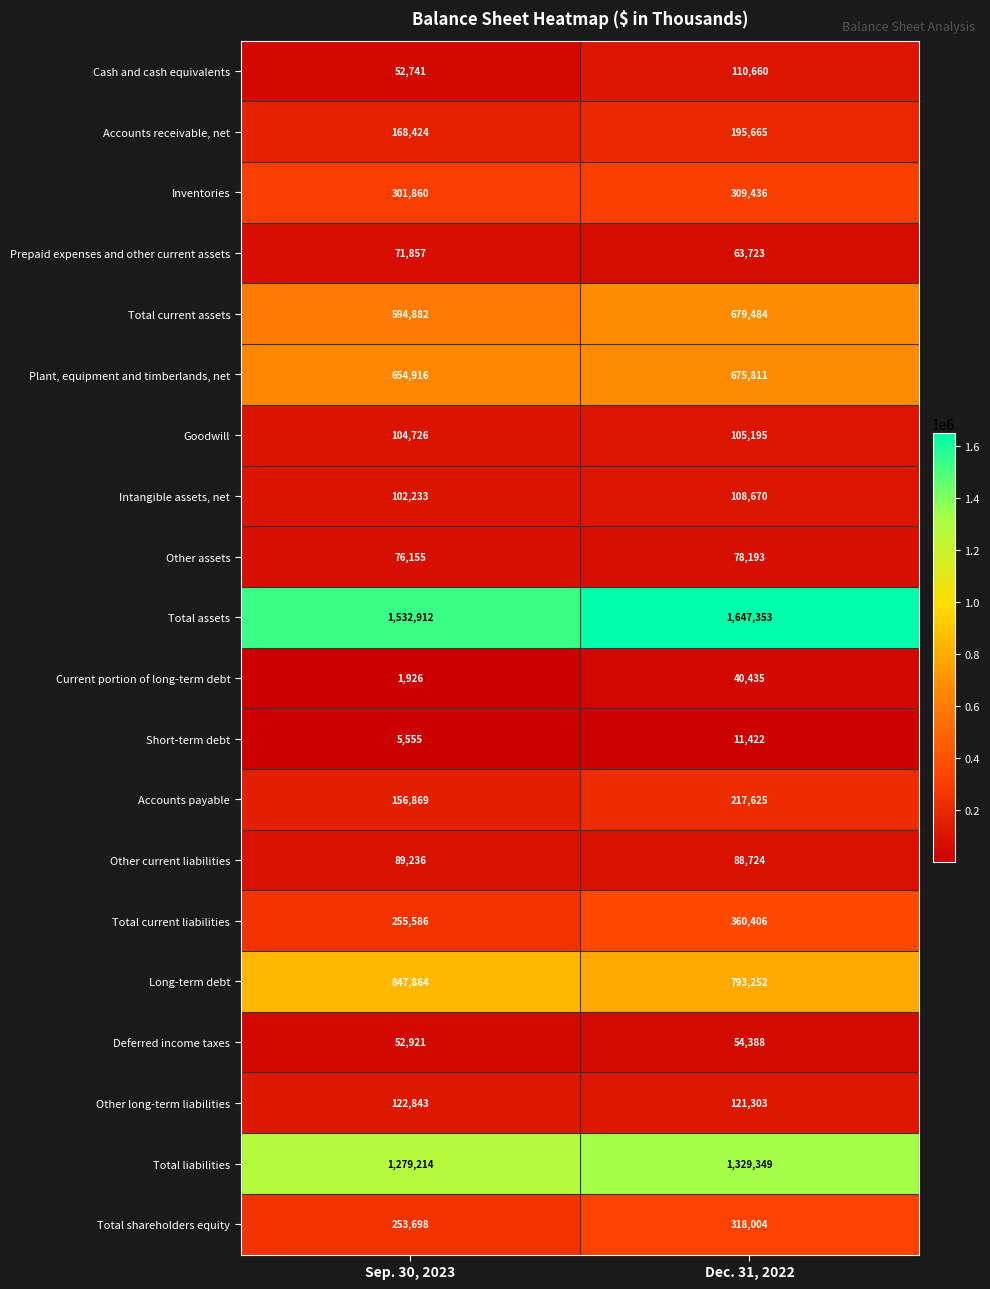

What is the difference between the Accounts payable values at Sep. 30, 2023 and Dec. 31, 2022?

60756